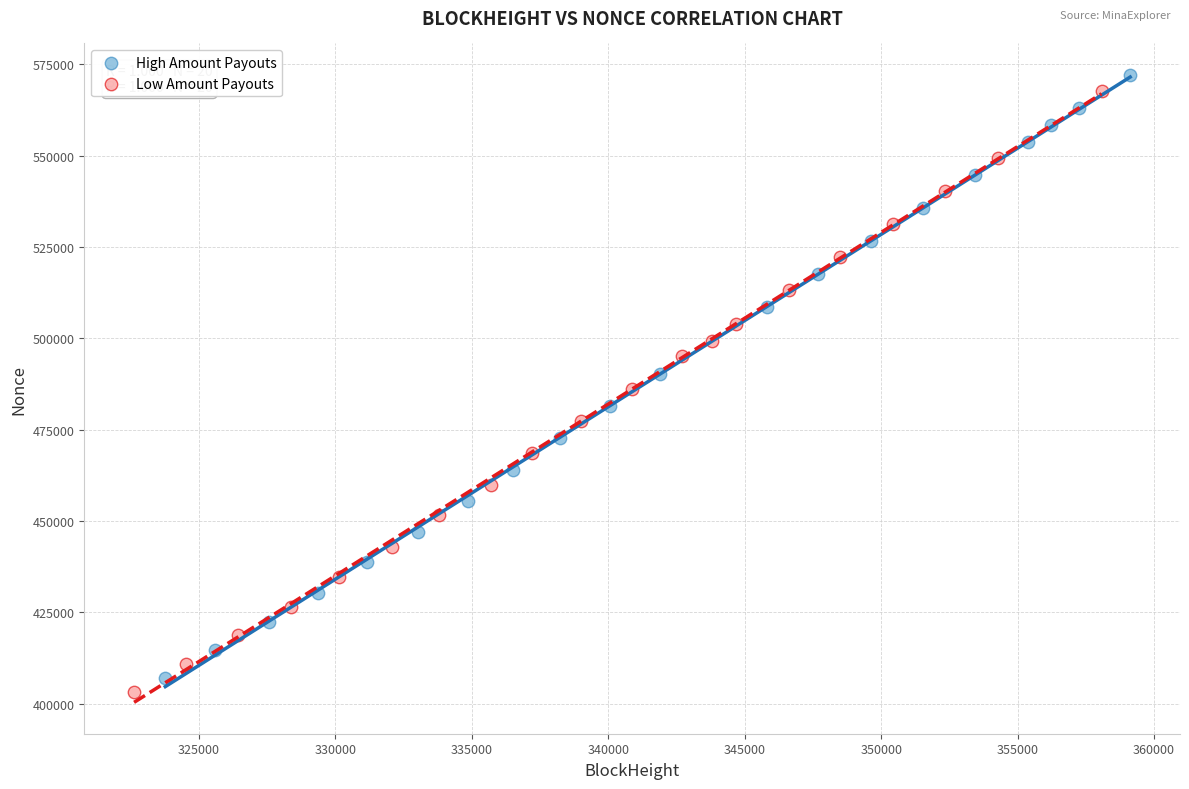

Which series has the largest Y range (max minus min)?

High Amount Payouts